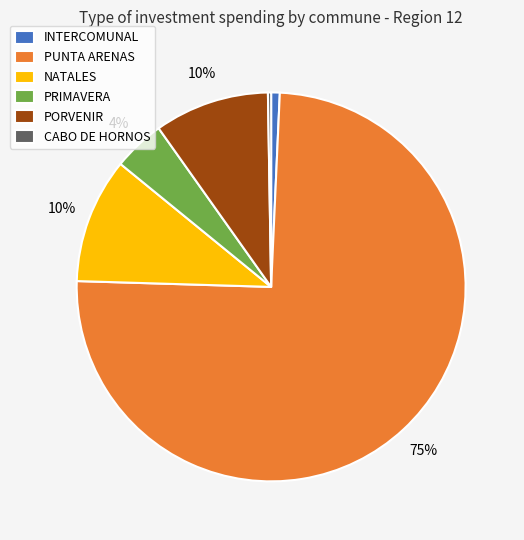

Combined, do PORVENIR and NATALES account for over 50%?

No